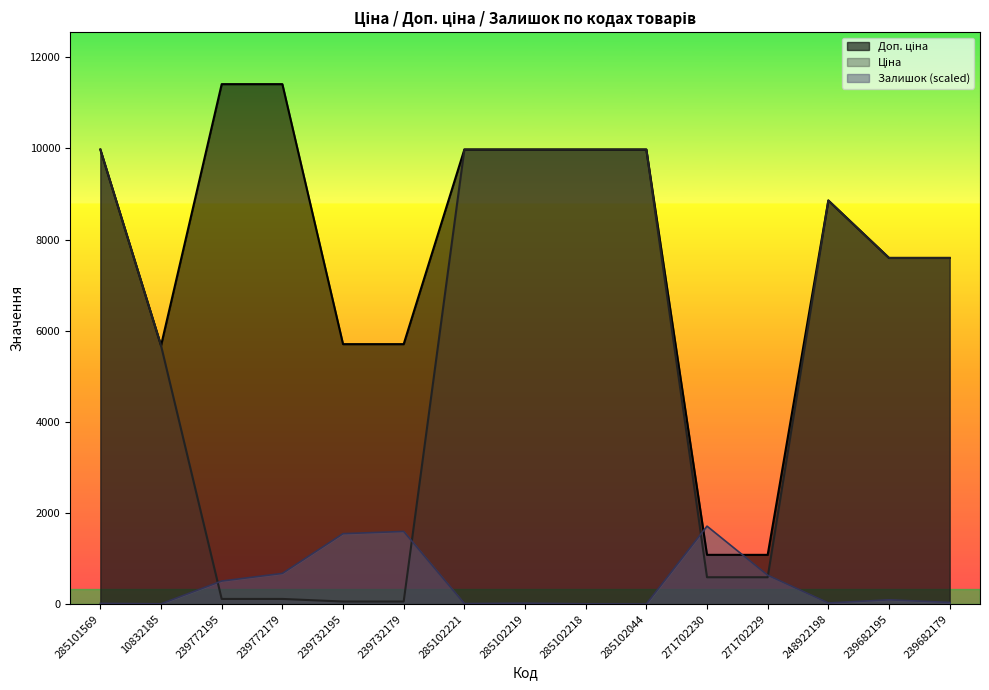

True or false: Ціна and Доп. ціна cross at least once.

False